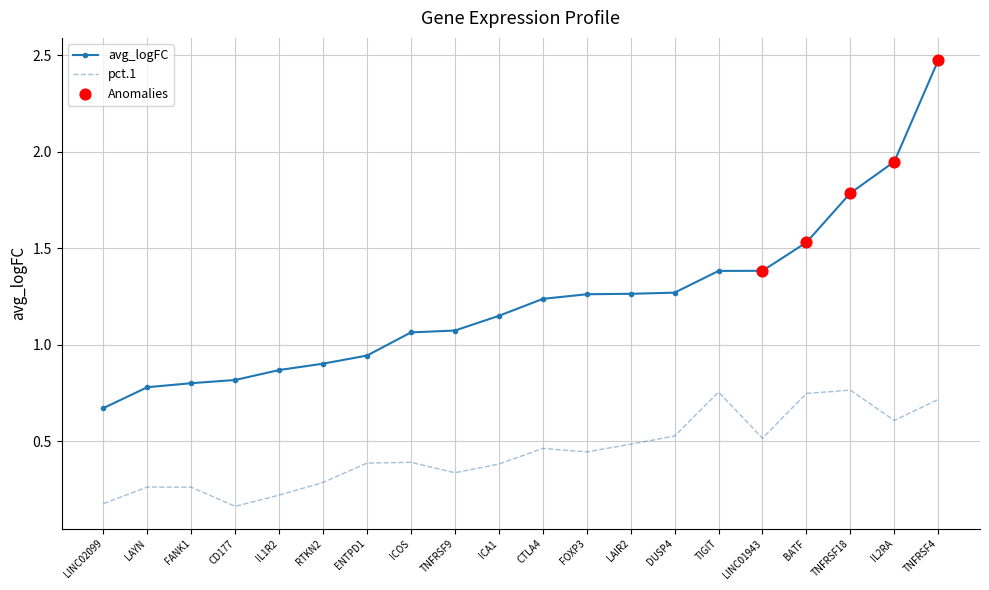

True or false: avg_logFC and pct.1 cross at least once.

False